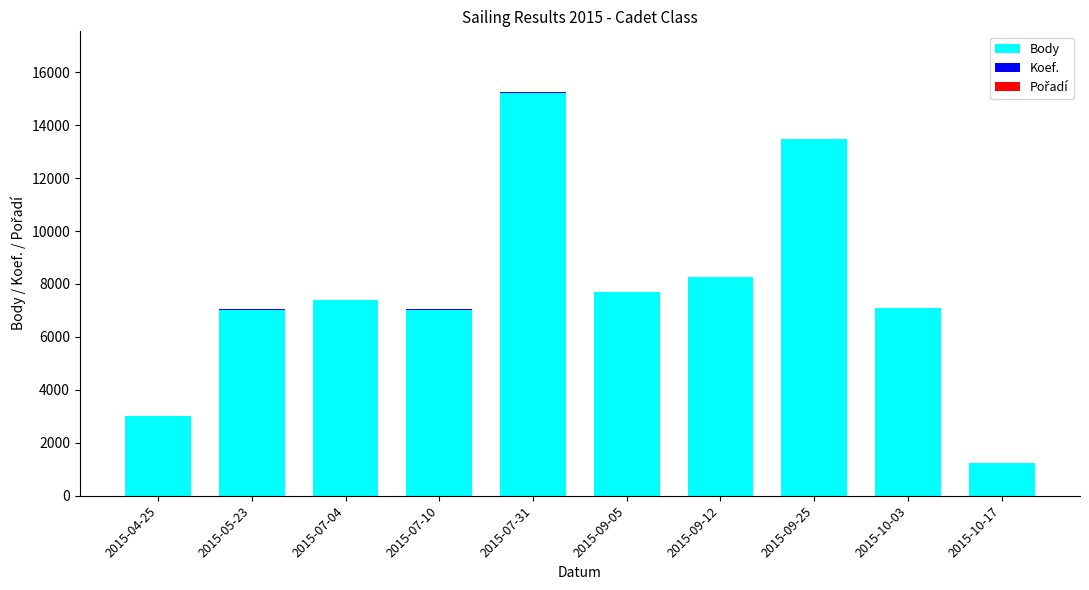

At which category is the sum across all series the highest?

2015-07-31